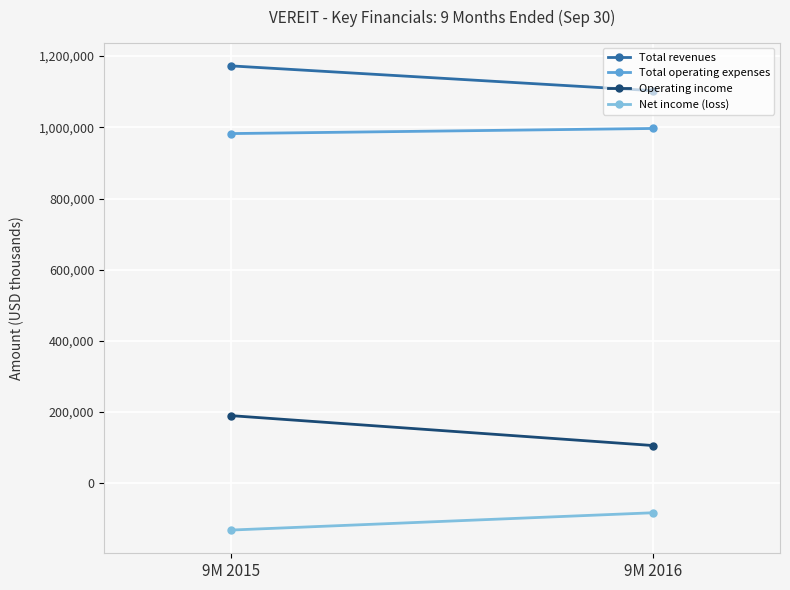

True or false: Total operating expenses has a value of 982455 at 9M 2015.

True